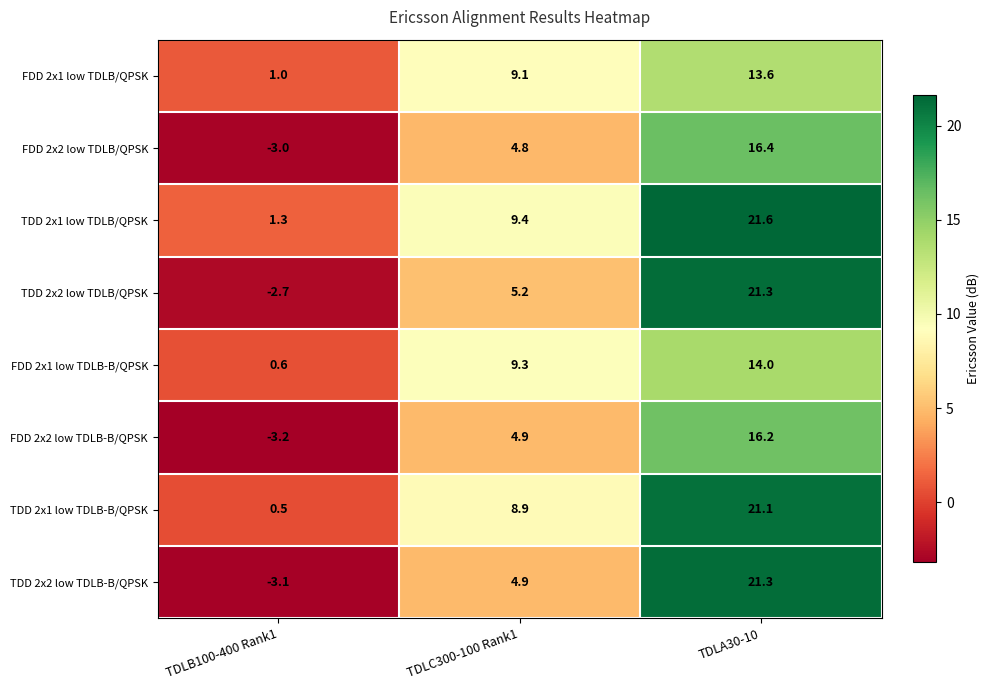

At how many categories does at least one series exceed 2?

2